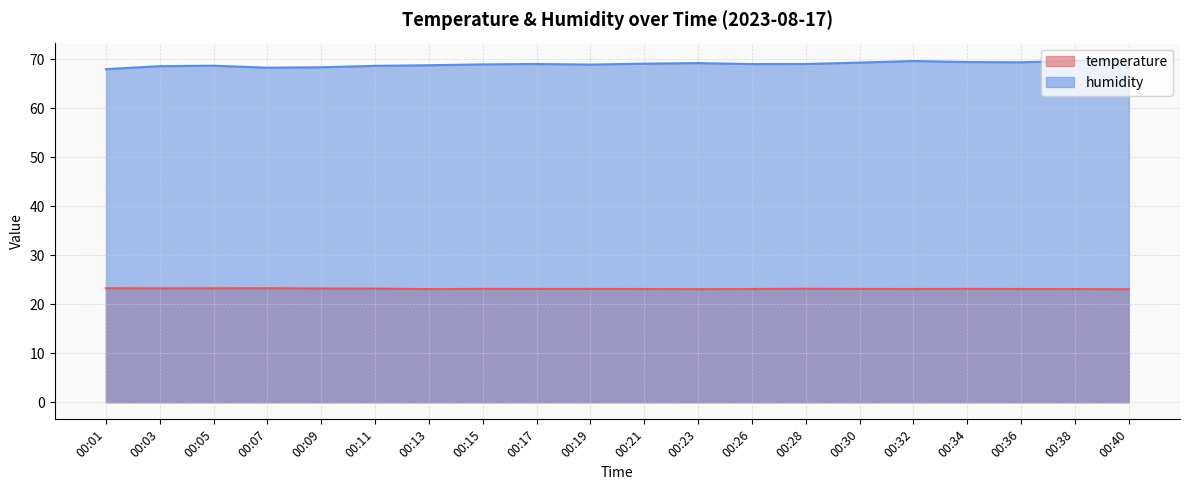

At which label does humidity first exceed 68?

00:03